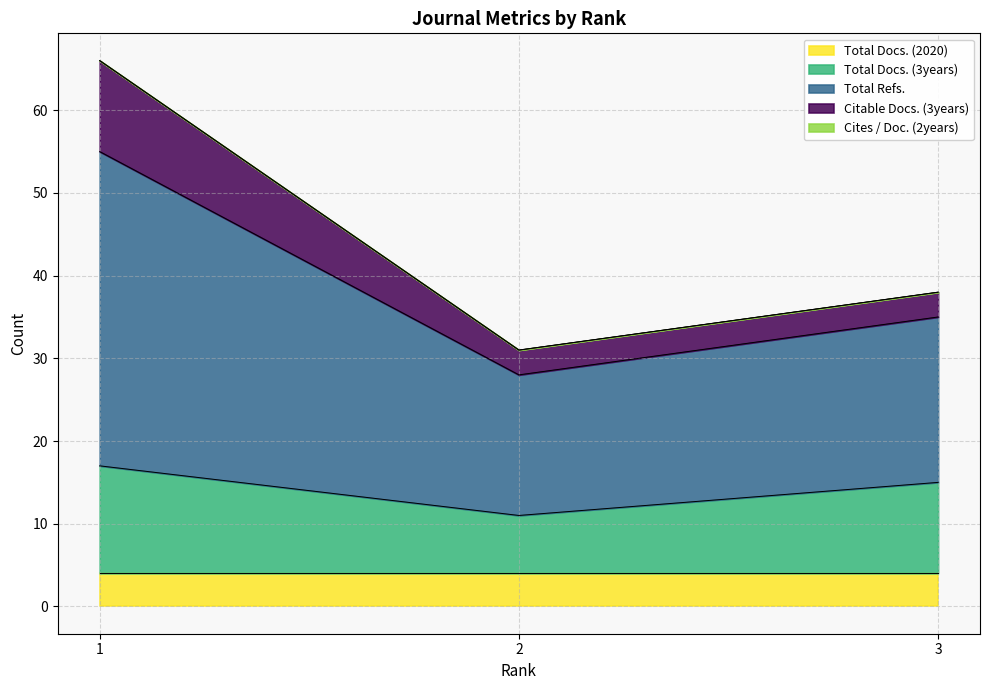

What is the highest value of the Total Docs. (2020) series?

4